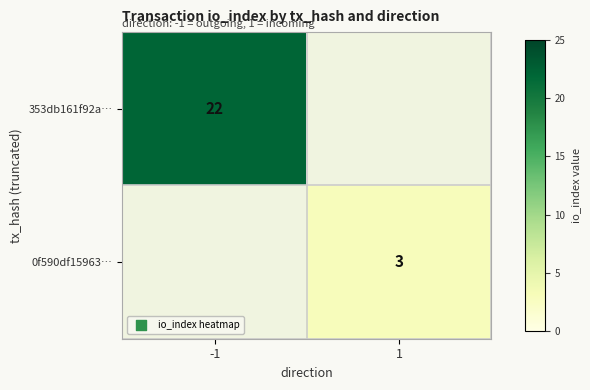

Is it true that 353db161f92a… equals 29.5 at -1?

False